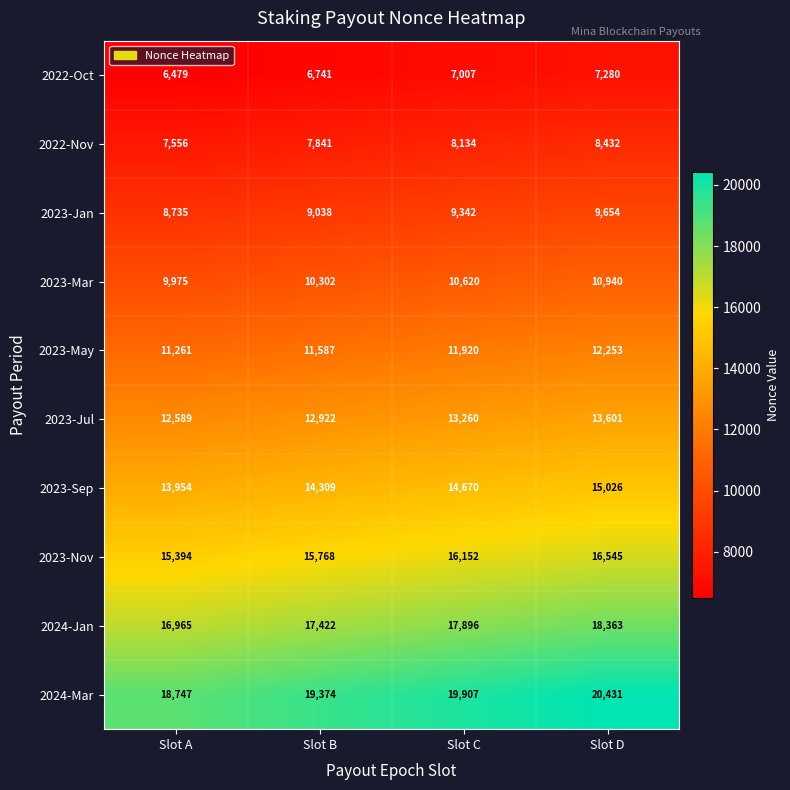

Which label corresponds to the smallest value in the chart?

Slot A